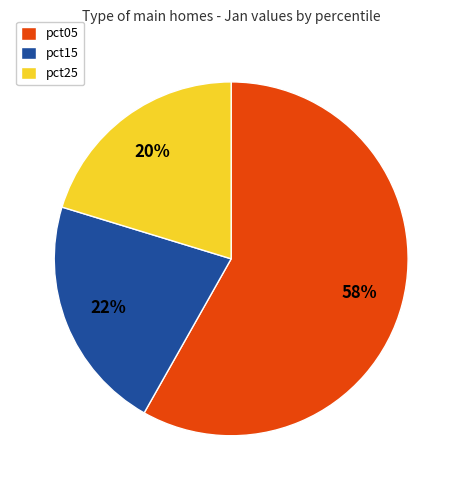

How many segments does this pie chart have?

3